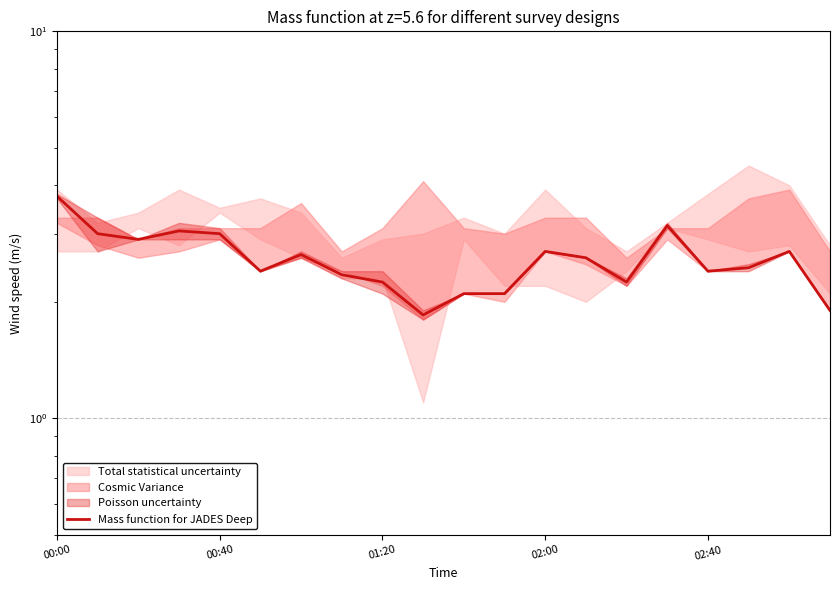

How many points are lower than both their immediate neighbors (excluding endpoints)?

5